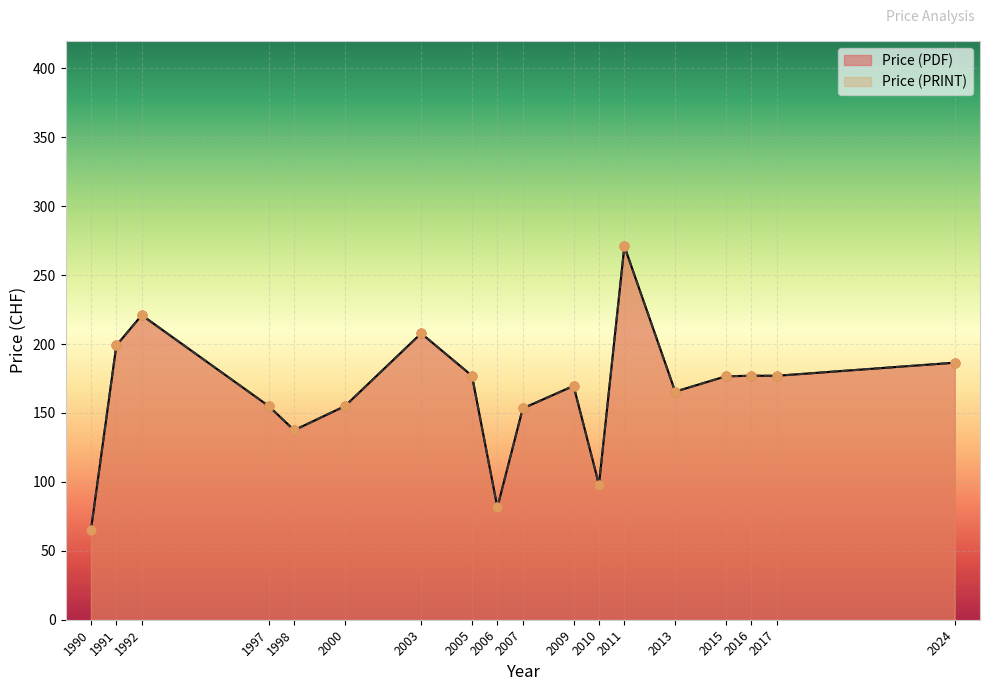

At which category is the sum across all series the highest?

2011